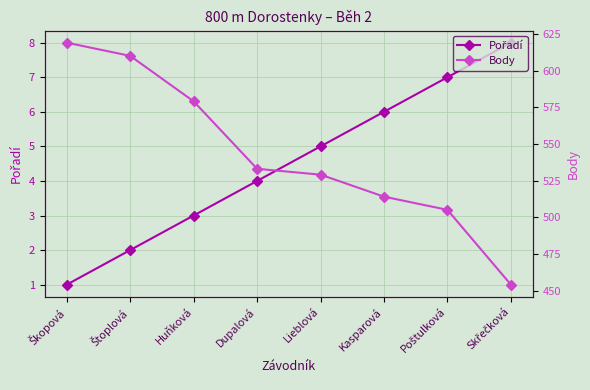

What position from the left is Dupalová?

4